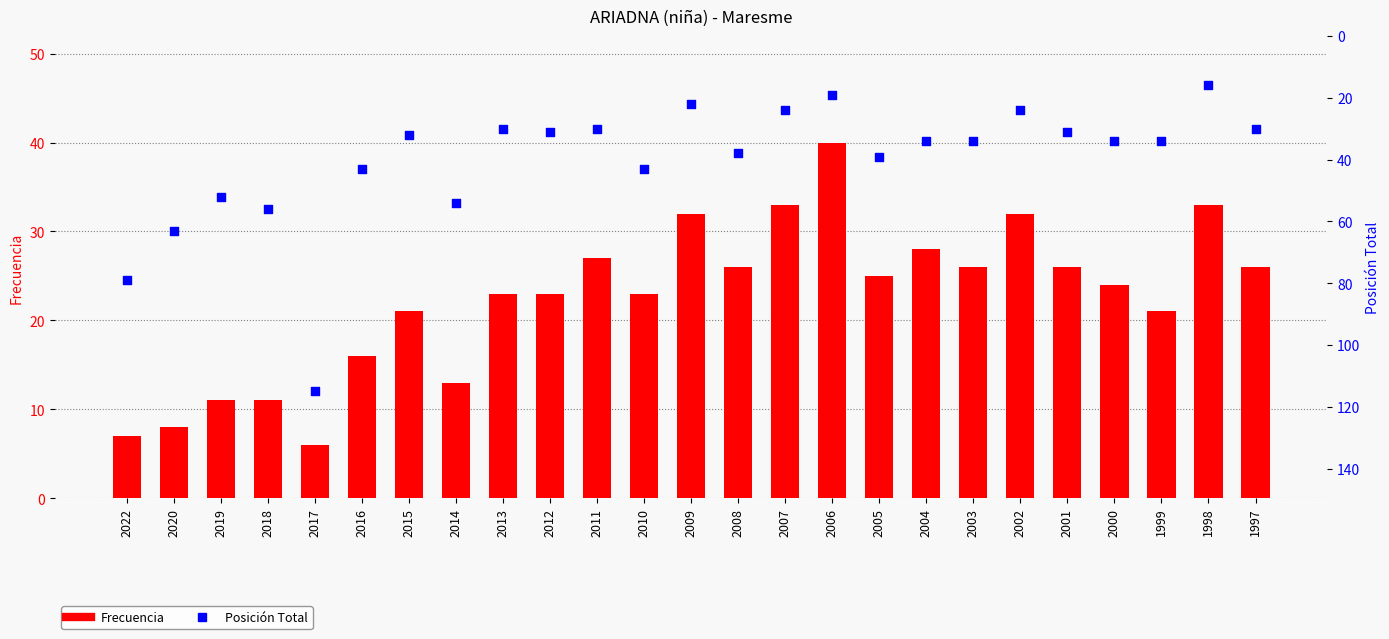

Is the value of Frecuencia at 2004 greater than the value of Posición Total at 2006?

Yes